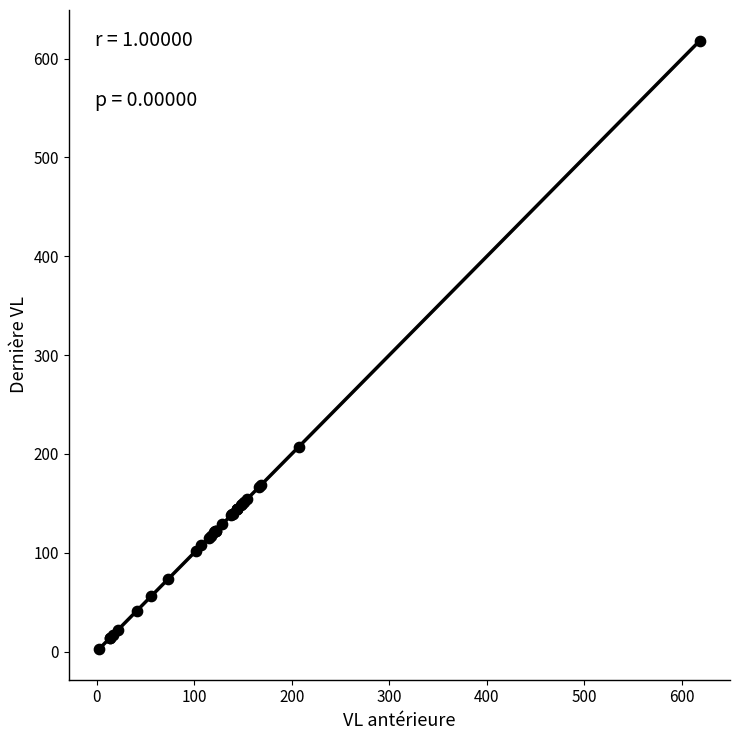

What Y value in the scatter plot is closest to 310?

207.3